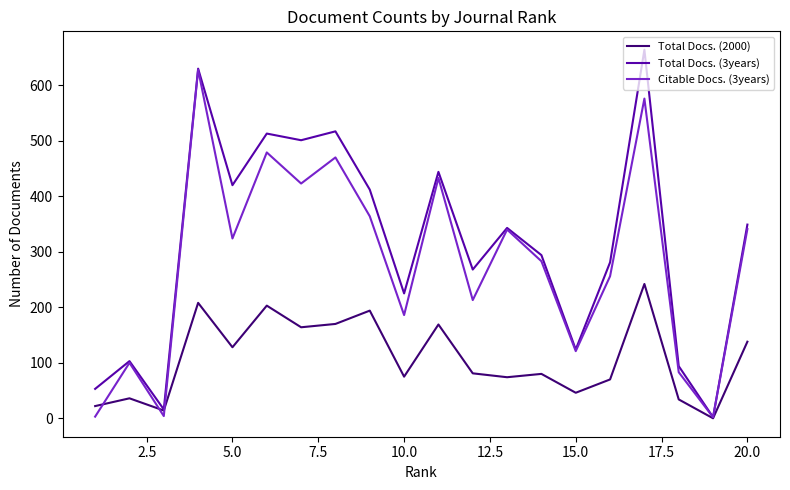

Which series has the largest total across all categories?

Total Docs. (3years)